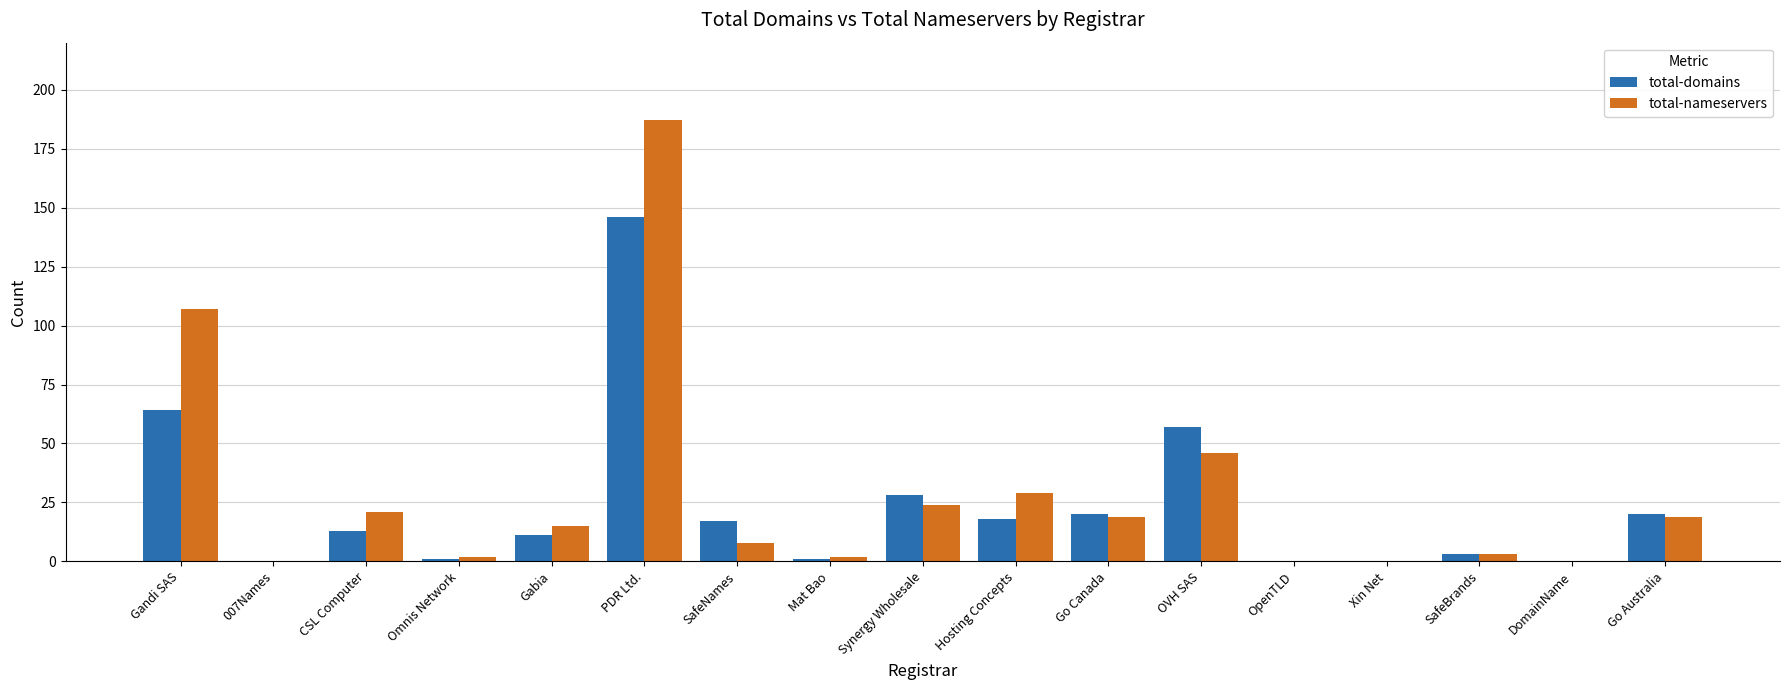

The total-domains series shows 20 at Go Australia. True or false?

True